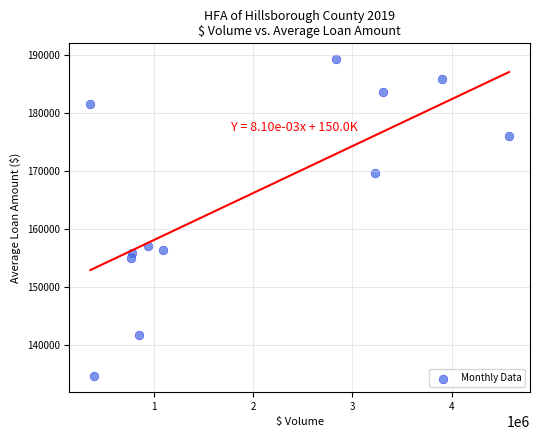

What is the average X value?

1922145.2